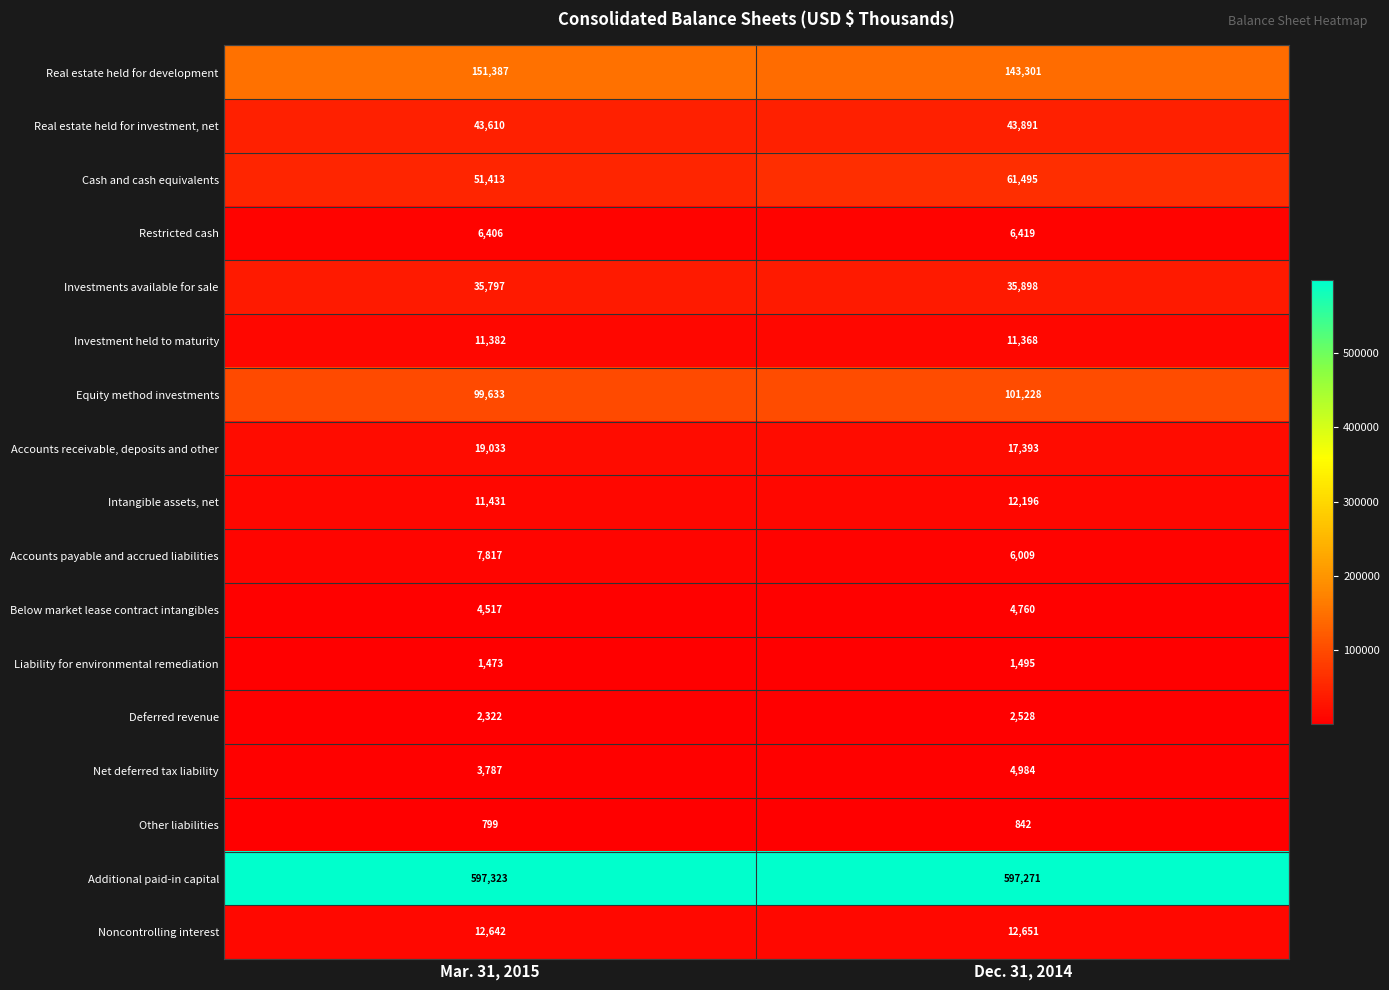

Rank the categories by Accounts receivable, deposits and other value from lowest to highest.

Dec. 31, 2014, Mar. 31, 2015